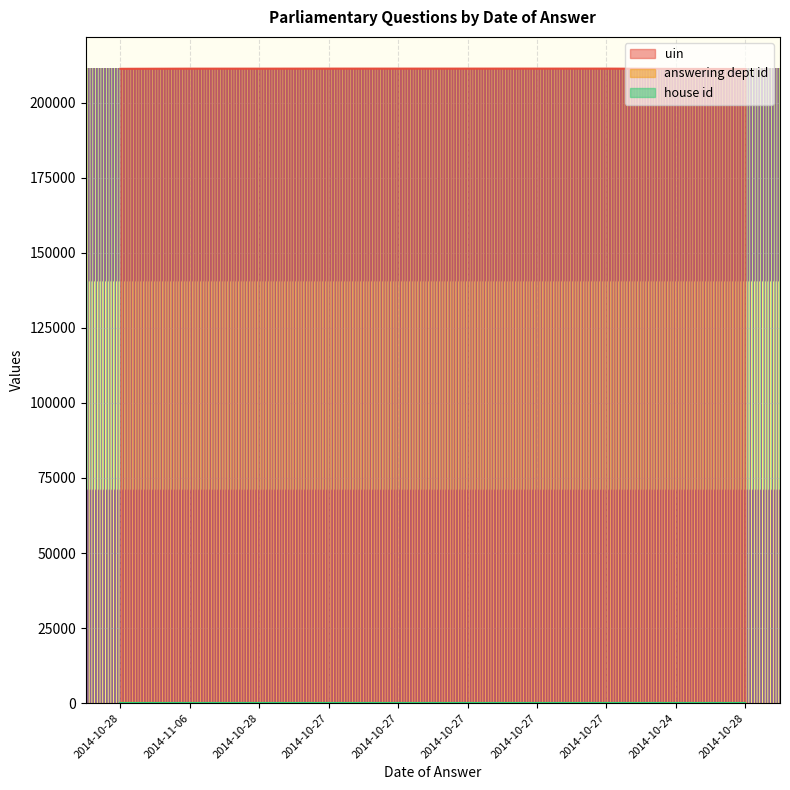

What is the sum of the uin values at 2014-10-27 and 2014-10-28?

422654